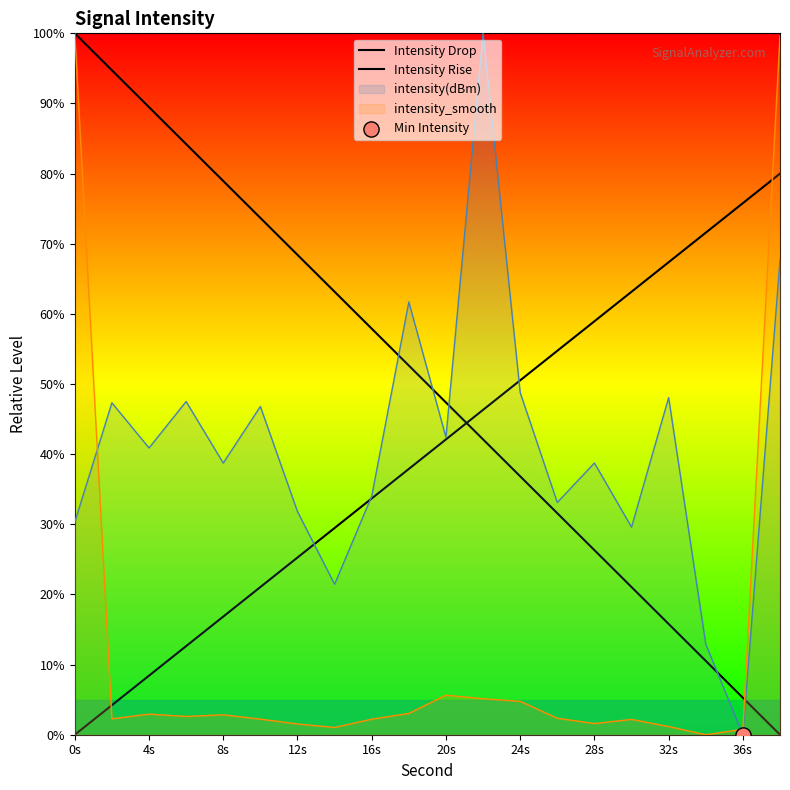

How many lines are shown in the chart?

4